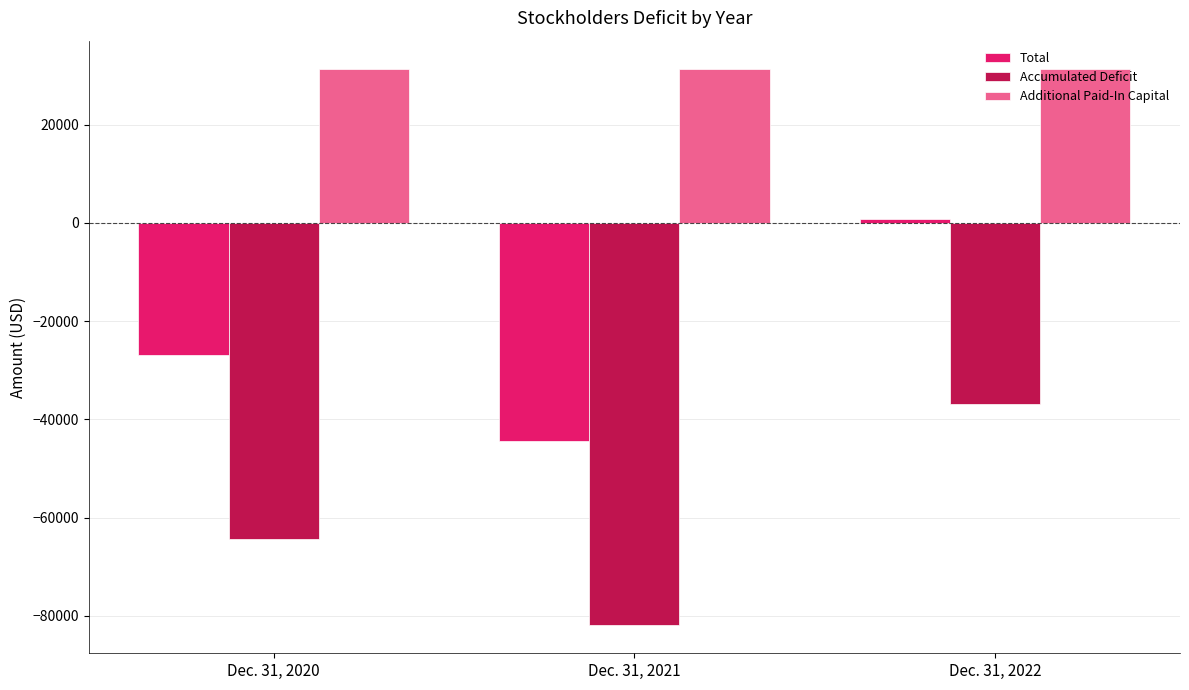

List the series in order of their peak value, highest first.

Additional Paid-In Capital, Total, Accumulated Deficit